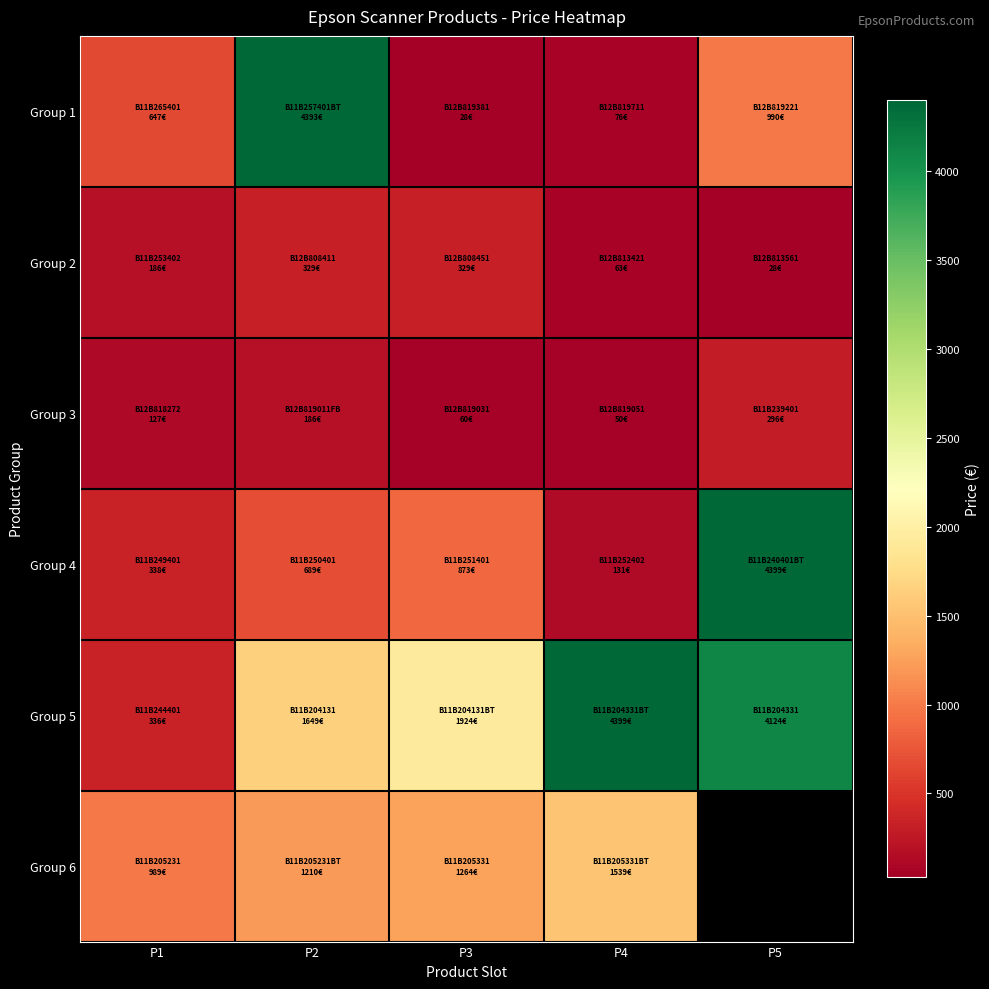

At which category does the chart reach its peak across all series?

P5